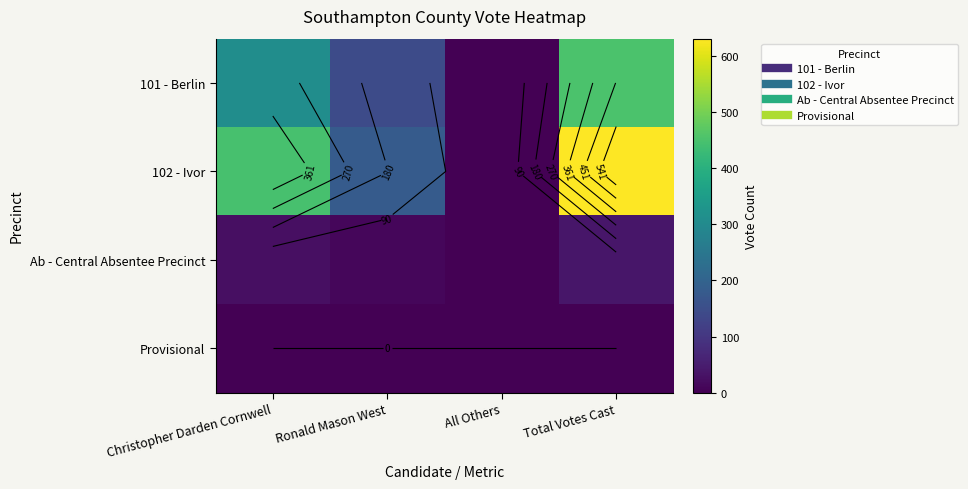

How many data points in 102 - Ivor are above 447?

1